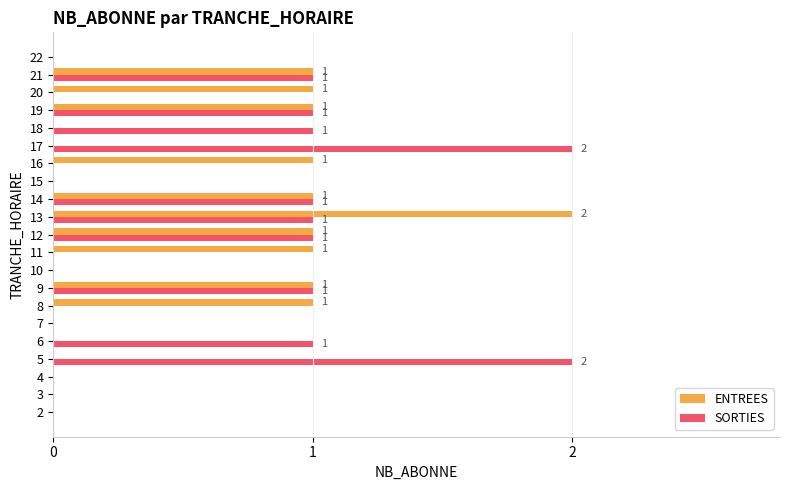

At which category is the sum across all series the highest?

13